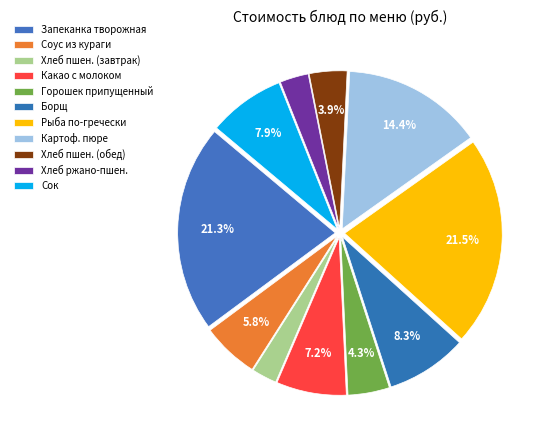

Which slice is the largest?

рыба, запечённая по-гречески